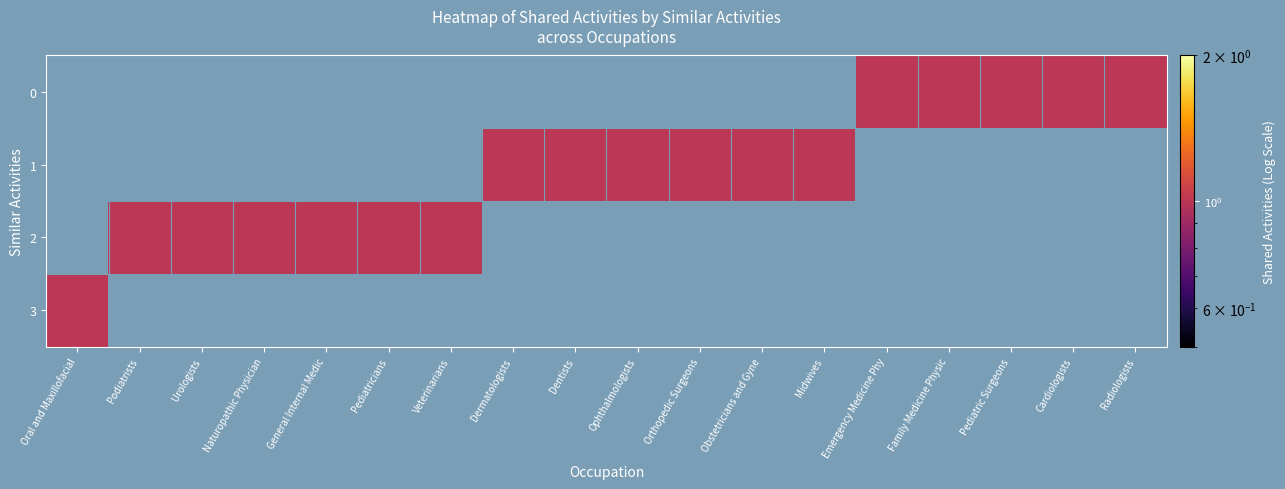

What is the approximate value of 0 at Family Medicine Physic?

1.0